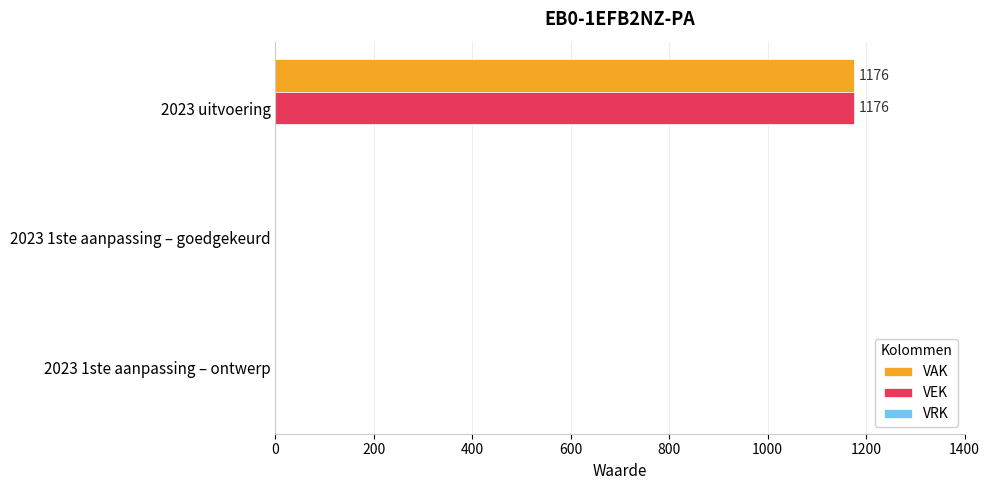

The value of VAK at 2023 uitvoering is 1176. True or false?

True